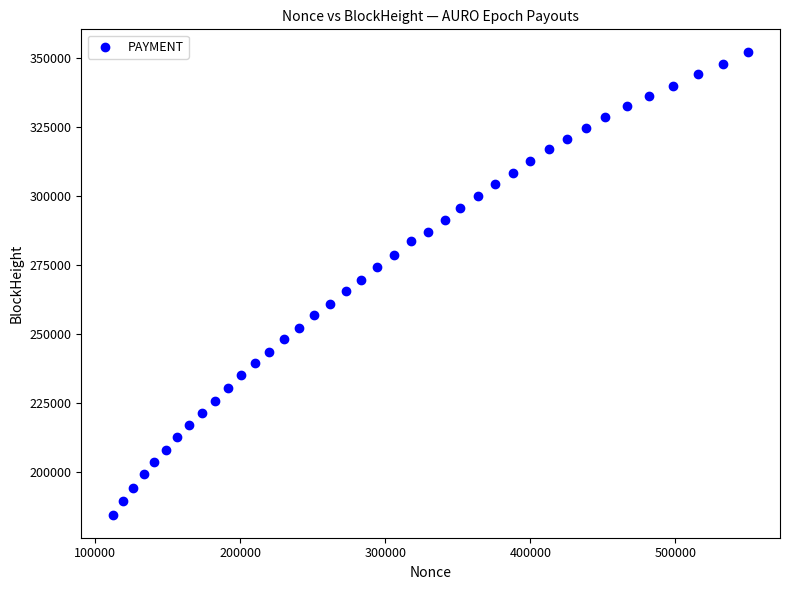

What is the range of Y values (max minus min)?

167757